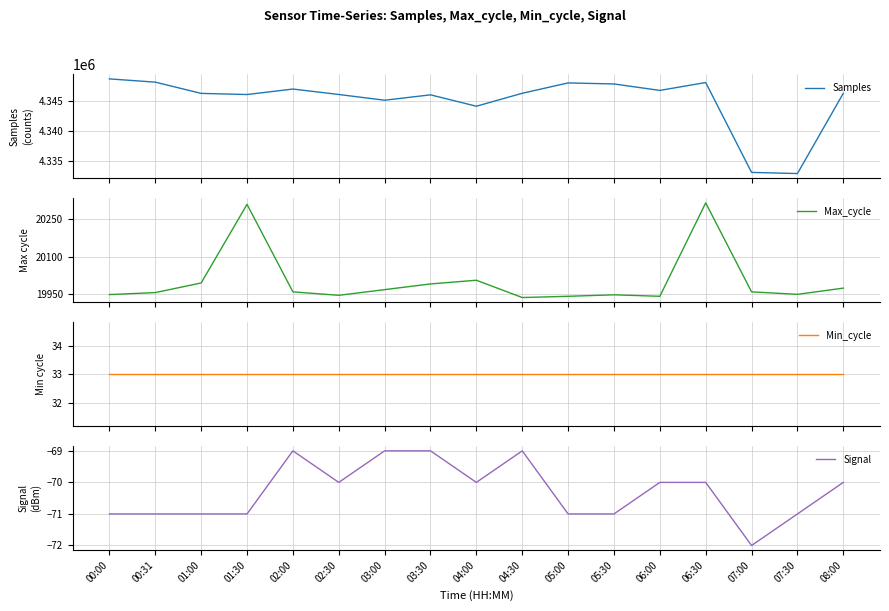

True or false: Samples has a value of 4346014 at 03:30.

True